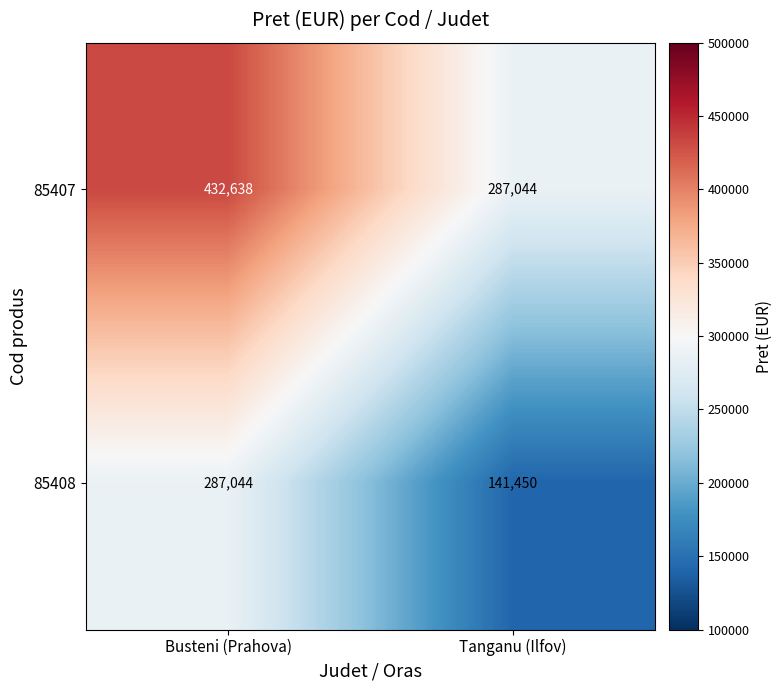

Count the number of data series in this chart.

2